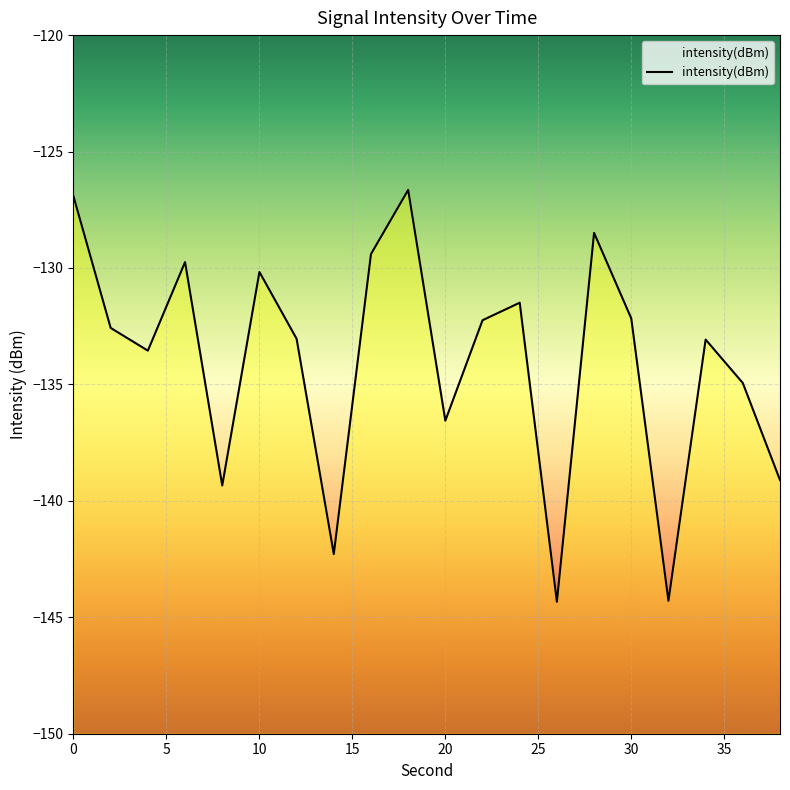

Does the chart display data point markers on the line(s)?

No